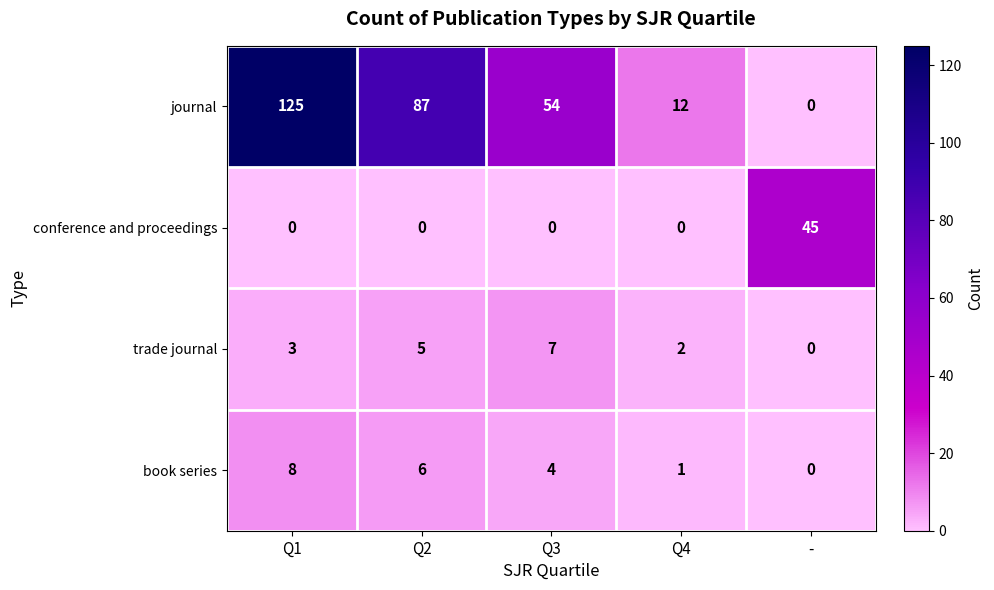

What is the difference between the highest and lowest values at Q1?

125